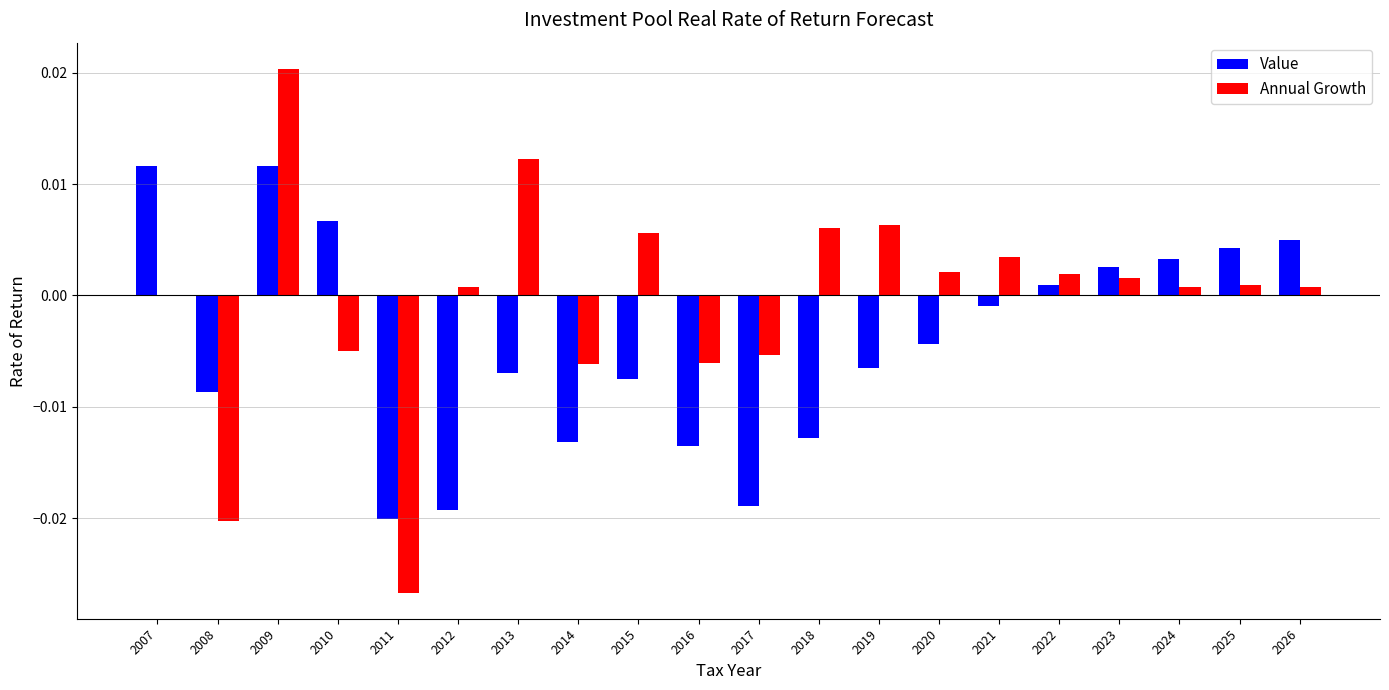

The value of Value at 2014 is -0.0. True or false?

True